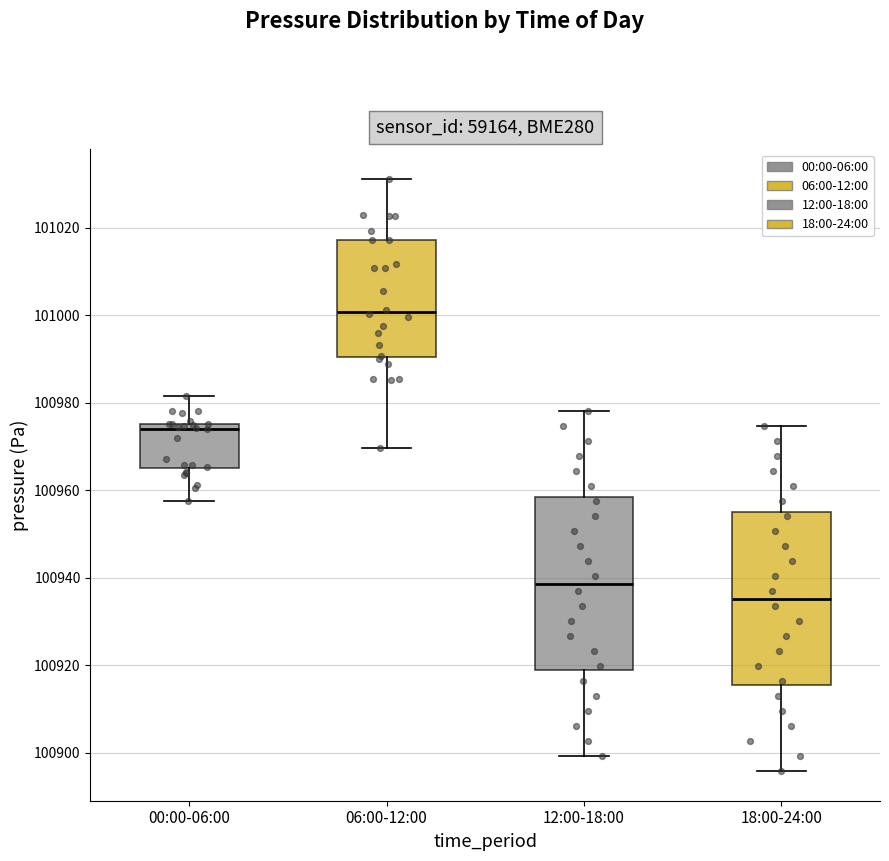

Reading left to right, read every box against the y-axis: the position of its median line, the range the box covers, and the ends of its whiskers. The values are not printed on the chart, so give them approximately, as read against the axis.

00:00-06:00: median 100974, box 100966 to 100976, whiskers 100958 to 100982
06:00-12:00: median 101000, box 100990 to 101018, whiskers 100970 to 101032
12:00-18:00: median 100938, box 100918 to 100958, whiskers 100900 to 100978
18:00-24:00: median 100936, box 100916 to 100954, whiskers 100896 to 100974